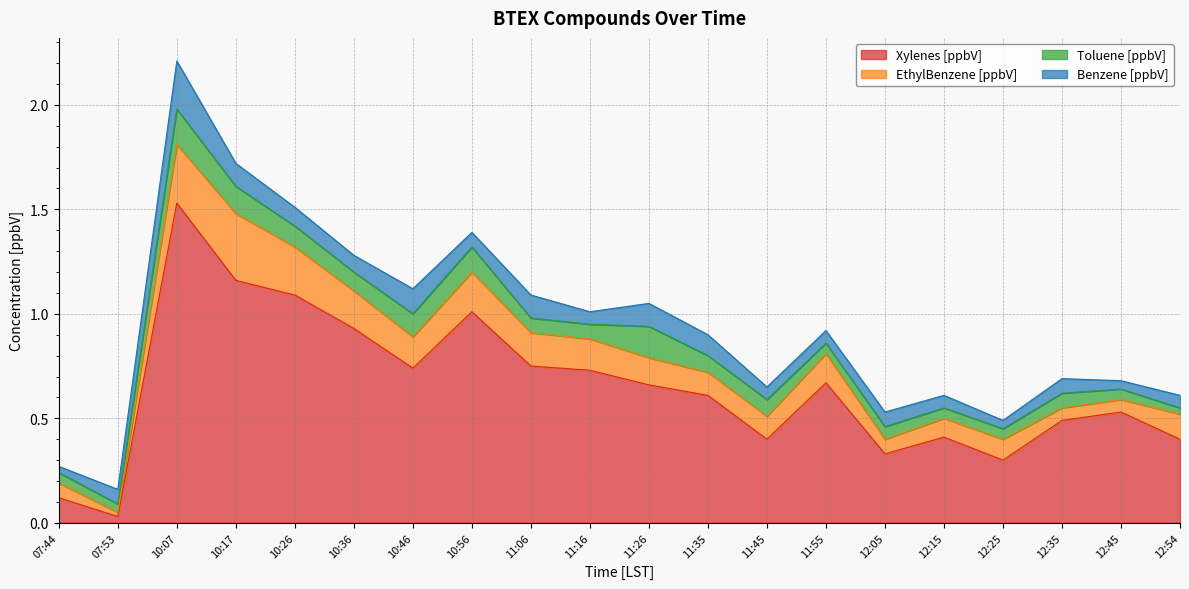

At which category is the sum across all series the highest?

10:07